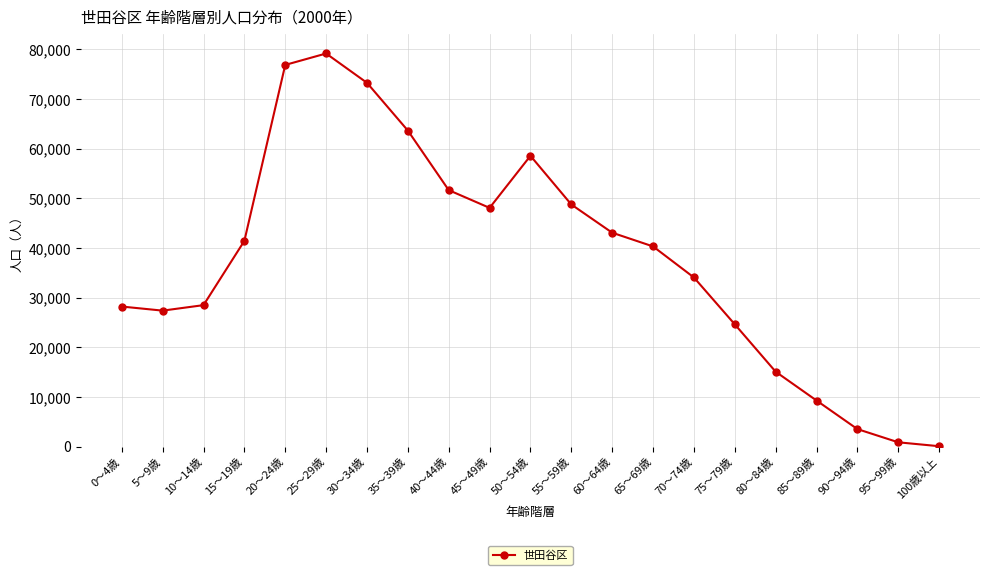

True or false: there are more than 1 points higher than both neighbors.

True